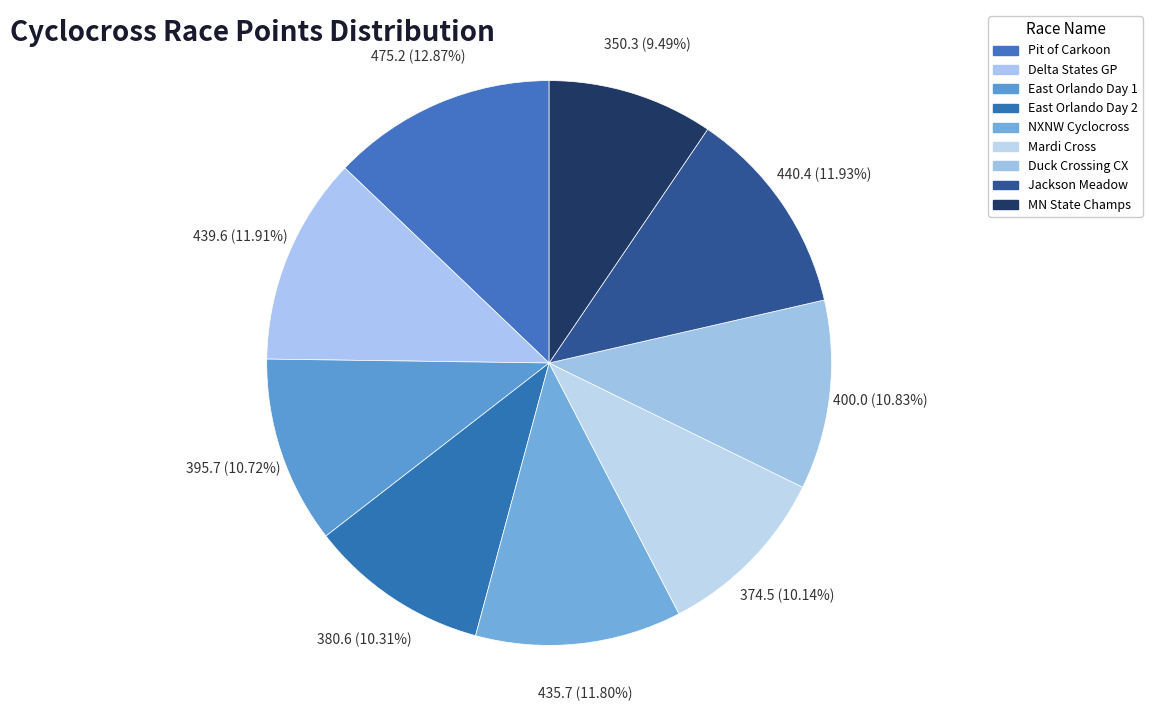

Rank the categories by value from highest to lowest.

Pit of Carkoon Cyclocross Race, Jackson Meadow Cross, Delta States Grand Prix (Round #1), NXNW Cyclocross, Duck Crossing CX, East Orlando Cross Fest Day 1, East Orlando Cross Fest Day 2, Mardi Cross, 2023 MN State Cyclocross Championships